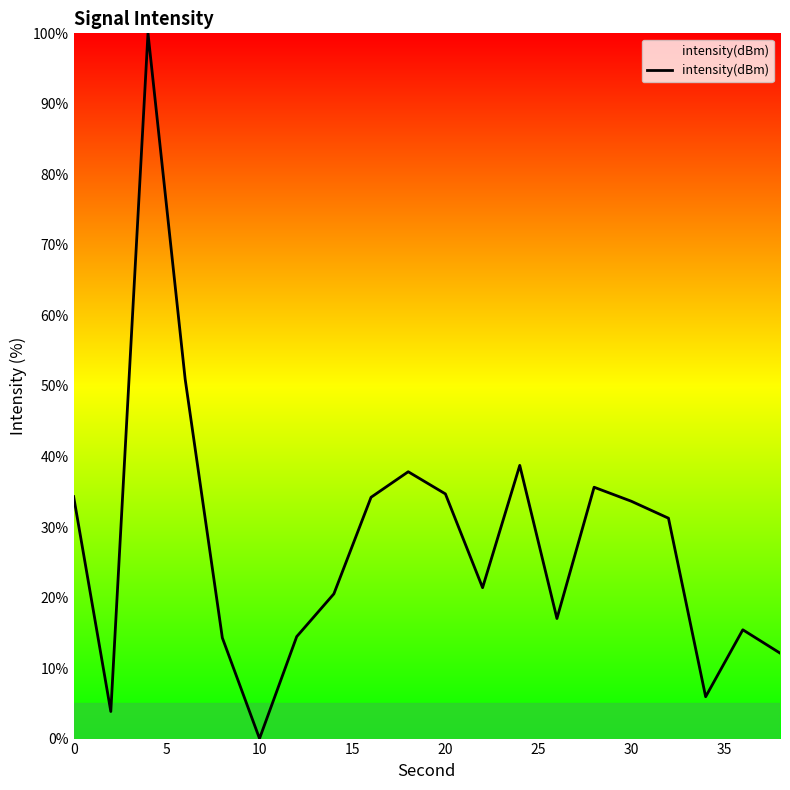

What is the greatest value displayed?

100.0